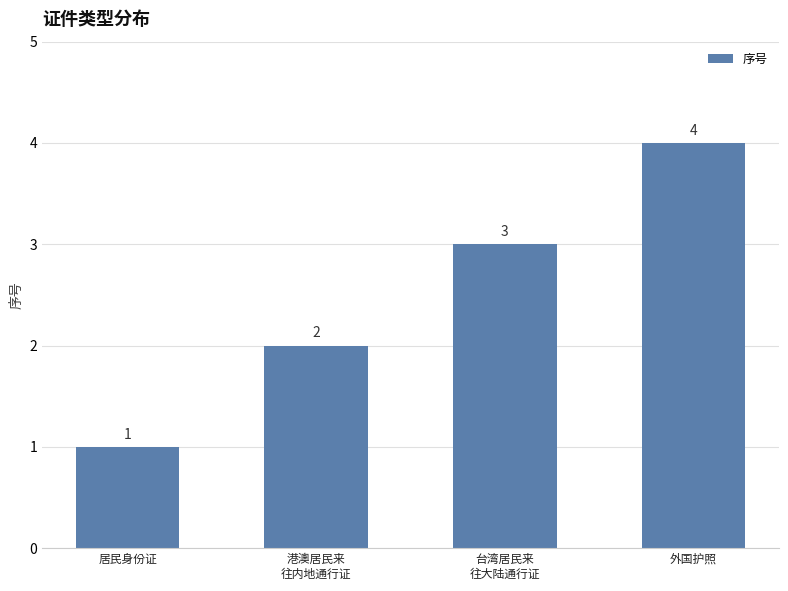

How many values are between 2 and 4?

3